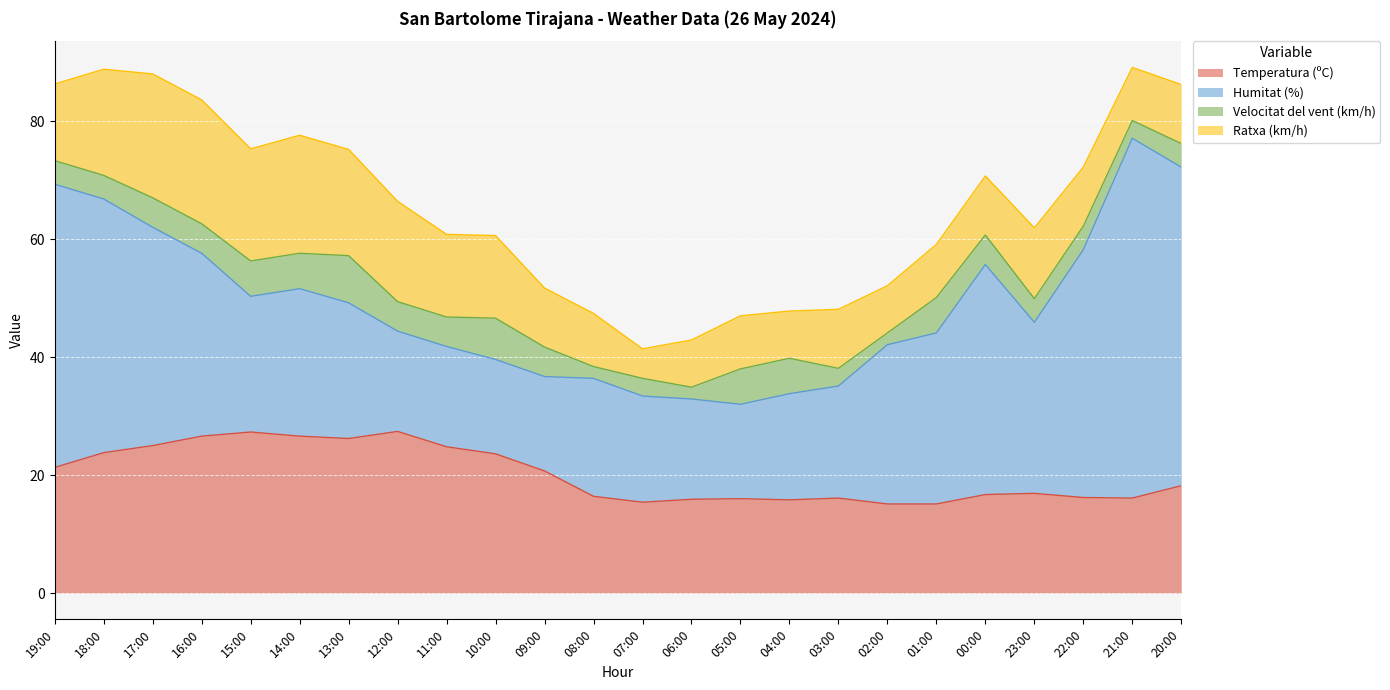

At how many categories does at least one series exceed 20?

18